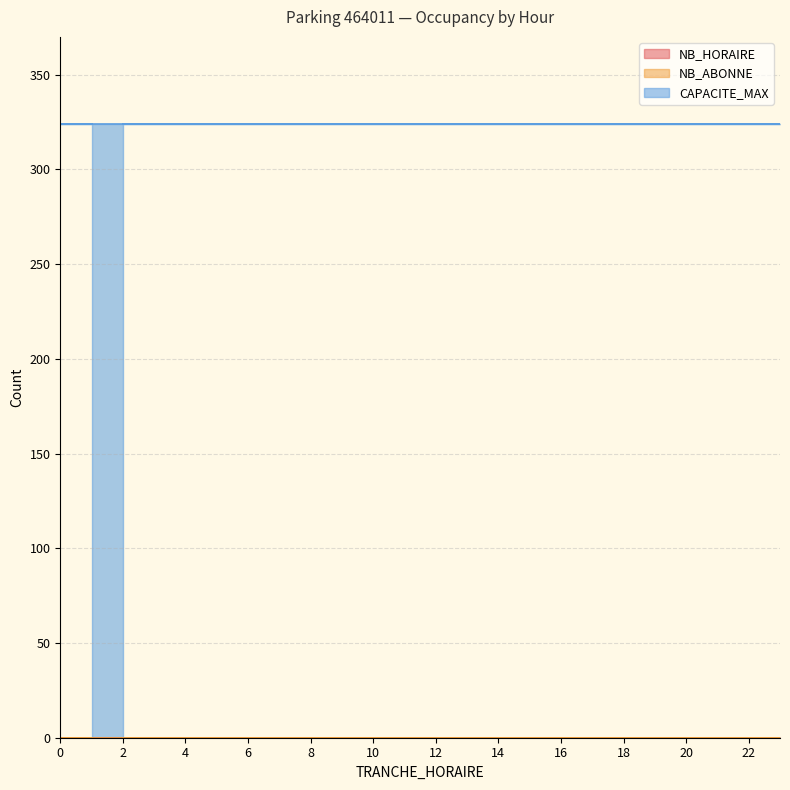

At which label does NB_ABONNE reach its minimum?

2